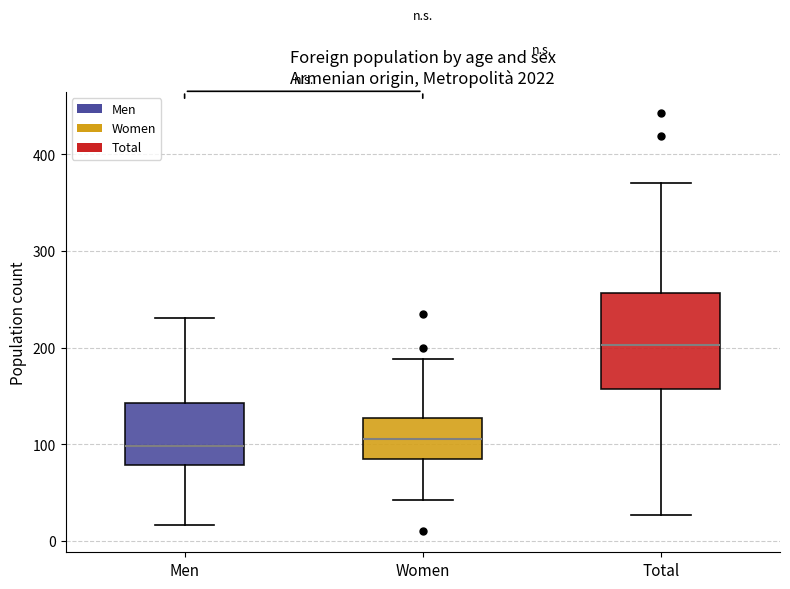

Which box has the highest median line?

Total